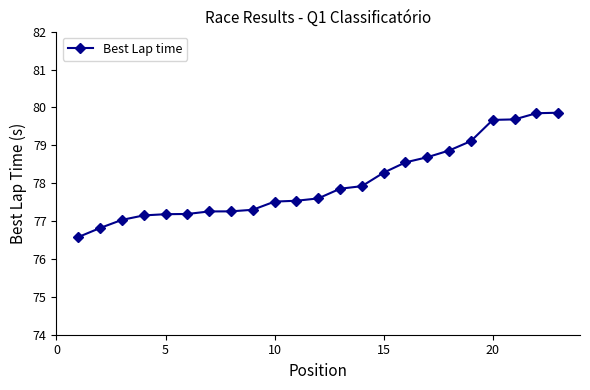

What is the difference between the maximum and second lowest values?

3.0